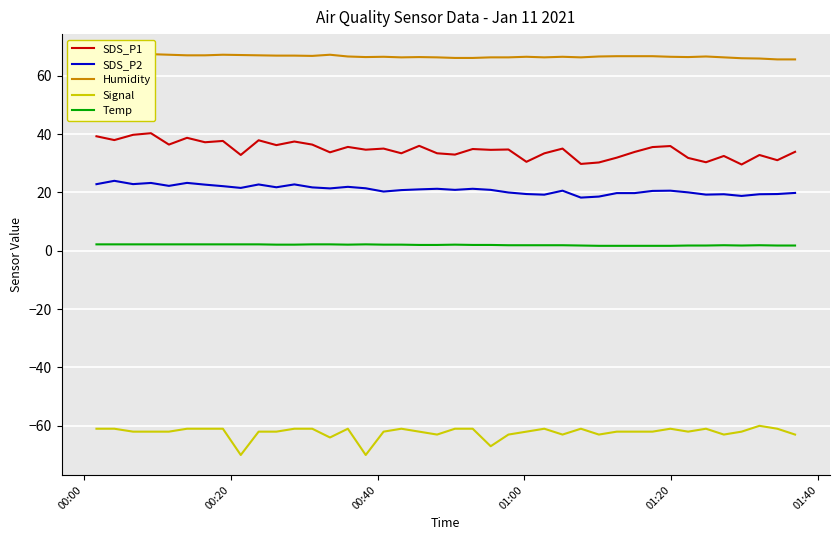

Reading left to right, list all the values displayed in this chart.

SDS_P1: 39.2	38.0	39.8	40.3	36.4	38.7	37.2	37.6	32.9	37.9	36.2	37.5	36.4	33.8	35.6	34.6	35.0	33.4	36.0	33.4	33.0	34.9	34.6	34.7	30.5	33.4	35.0	29.8	30.3	31.9	33.9	35.5	35.9	31.8	30.4	32.5	29.6	32.8	31.1	33.9
SDS_P2: 22.8	24.0	22.9	23.2	22.2	23.3	22.7	22.1	21.6	22.7	21.8	22.8	21.7	21.4	21.9	21.4	20.3	20.8	21.1	21.2	20.9	21.2	20.9	20.0	19.4	19.2	20.6	18.2	18.6	19.8	19.8	20.5	20.6	20.0	19.2	19.4	18.8	19.4	19.4	19.8
Humidity: 67.4	67.4	67.3	67.4	67.2	67.0	67.0	67.2	67.1	67.0	66.9	66.9	66.8	67.2	66.6	66.4	66.5	66.3	66.4	66.3	66.1	66.1	66.3	66.3	66.5	66.3	66.5	66.3	66.6	66.7	66.7	66.7	66.5	66.4	66.6	66.3	66.0	65.9	65.6	65.6
Signal: -61.0	-61.0	-62.0	-62.0	-62.0	-61.0	-61.0	-61.0	-70.0	-62.0	-62.0	-61.0	-61.0	-64.0	-61.0	-70.0	-62.0	-61.0	-62.0	-63.0	-61.0	-61.0	-67.0	-63.0	-62.0	-61.0	-63.0	-61.0	-63.0	-62.0	-62.0	-62.0	-61.0	-62.0	-61.0	-63.0	-62.0	-60.0	-61.0	-63.0
Temp: 2.2	2.2	2.2	2.2	2.2	2.2	2.2	2.2	2.2	2.2	2.1	2.1	2.2	2.2	2.1	2.2	2.1	2.1	2.0	2.0	2.1	2.0	2.0	1.9	1.9	1.9	1.9	1.8	1.7	1.7	1.7	1.7	1.7	1.8	1.8	1.9	1.8	1.9	1.8	1.8